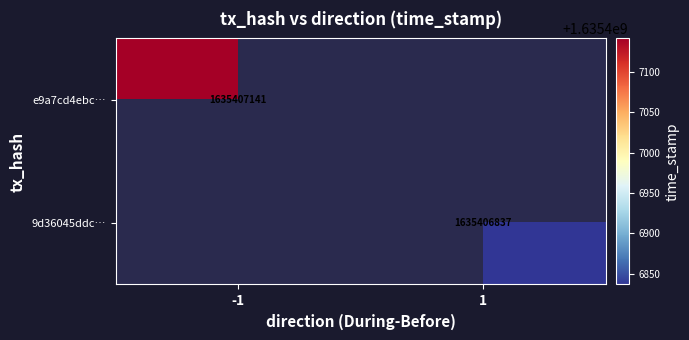

Which series has the largest range (max minus min)?

e9a7cd4ebc2e9f083a1dde0d535275a956600bc